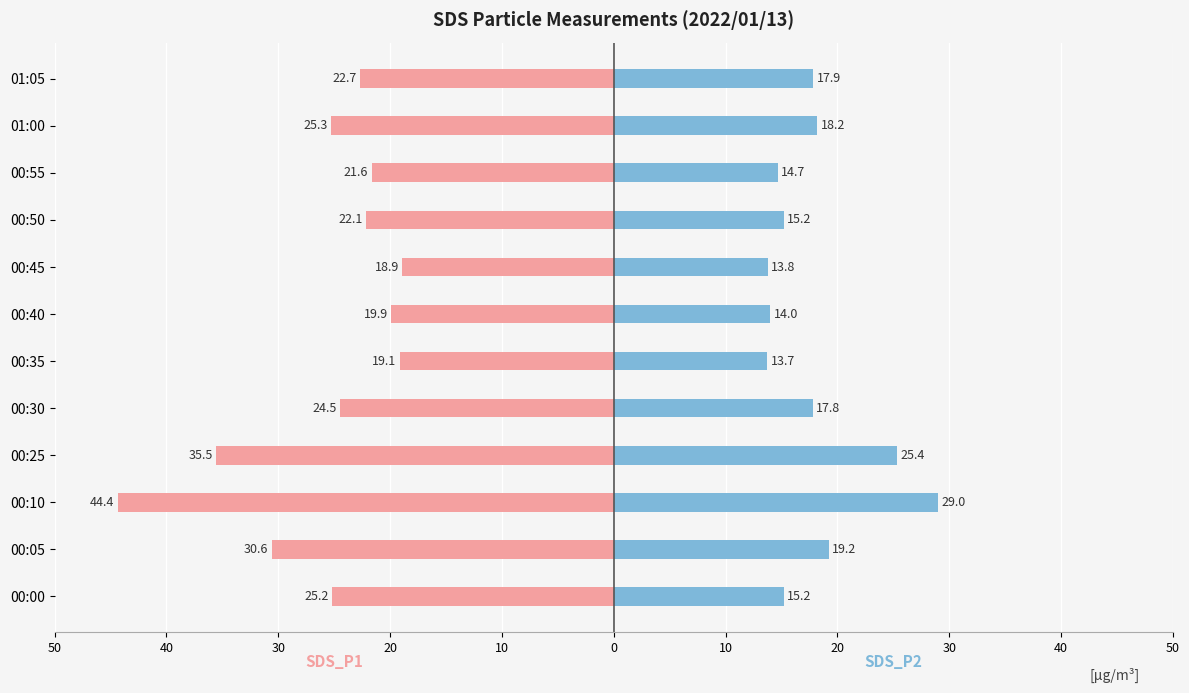

Reading left to right, list all the values displayed in this chart.

SDS_P1: -25.2	-30.6	-44.4	-35.5	-24.5	-19.1	-19.9	-18.9	-22.1	-21.6	-25.3	-22.7
SDS_P2: 15.2	19.2	29.0	25.4	17.8	13.7	14.0	13.8	15.2	14.7	18.2	17.9